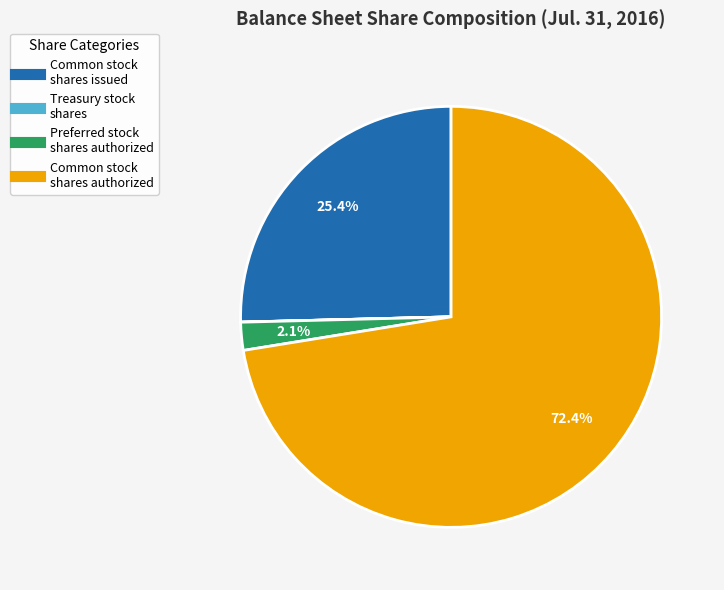

Is there a majority slice in this chart?

Yes